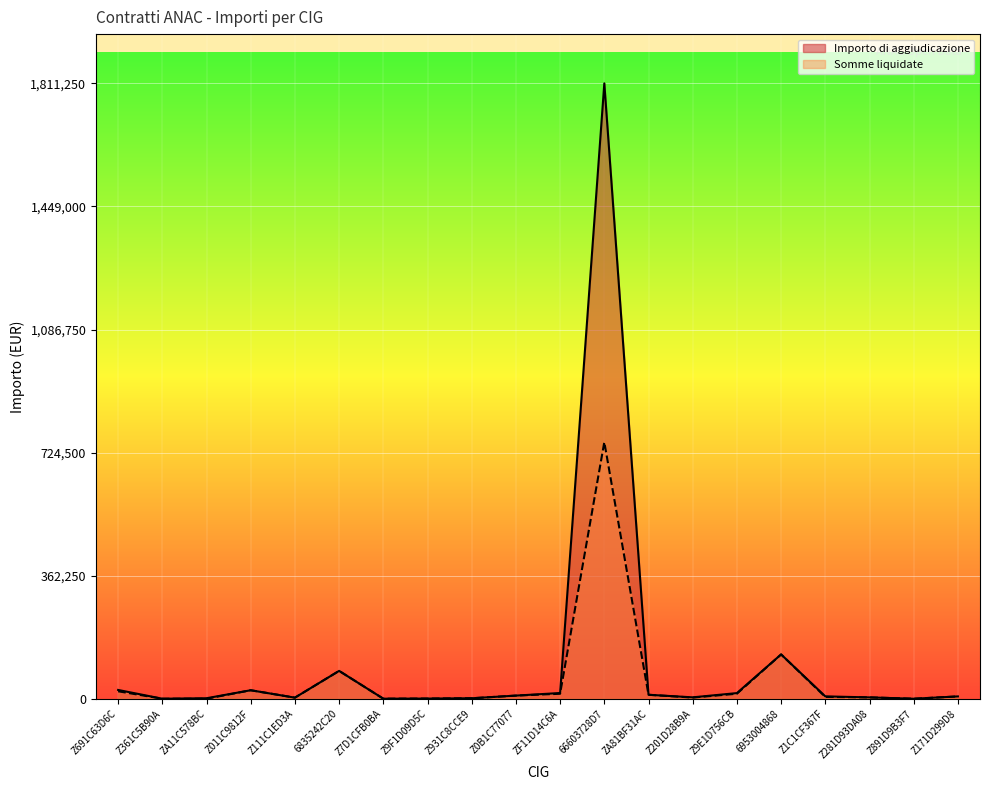

How many values in the Somme liquidate series exceed 6851?

10